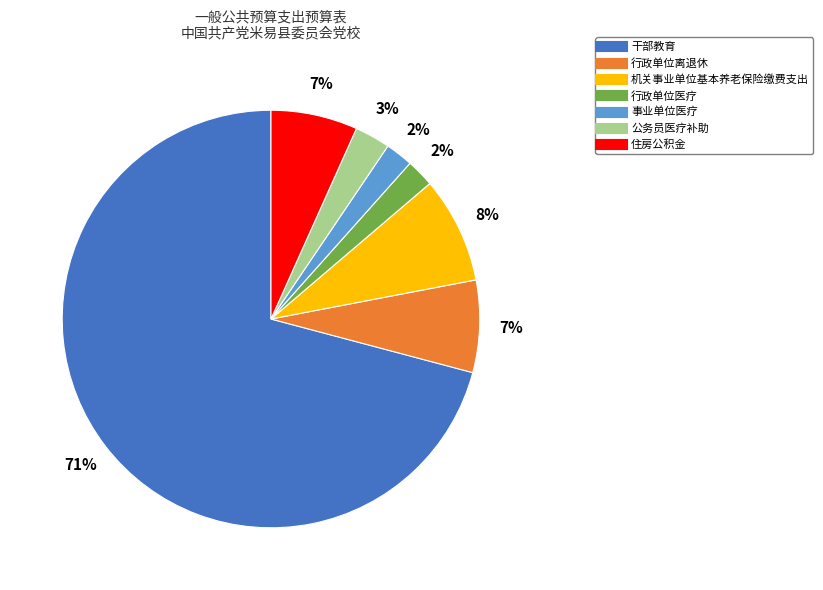

Count the number of slices in the pie.

7